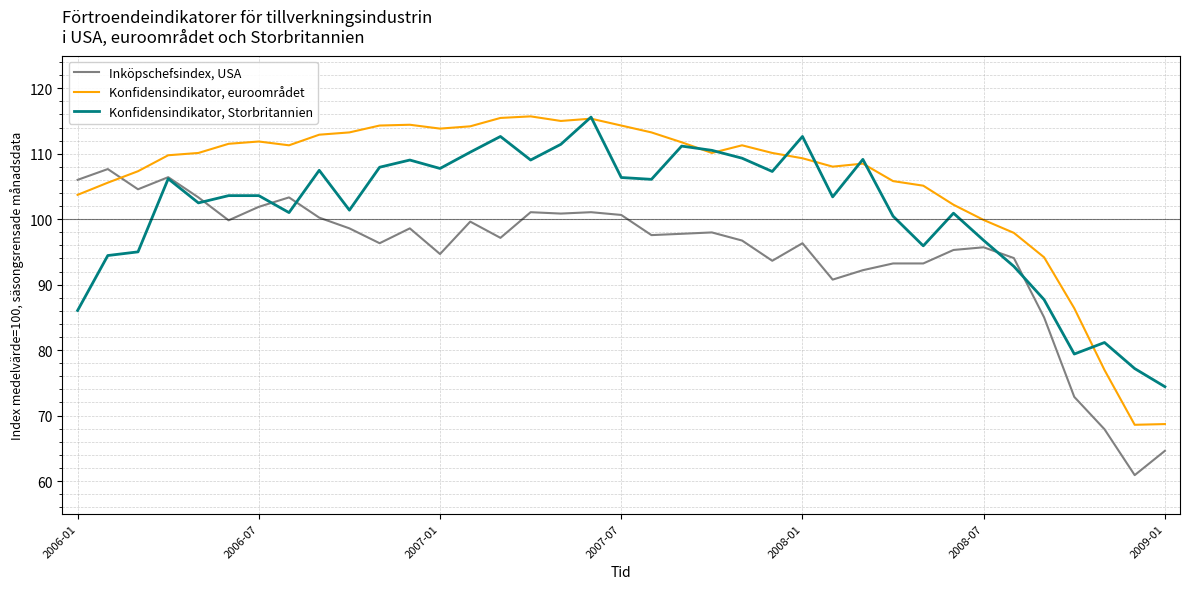

Does the chart have visible grid lines?

Yes